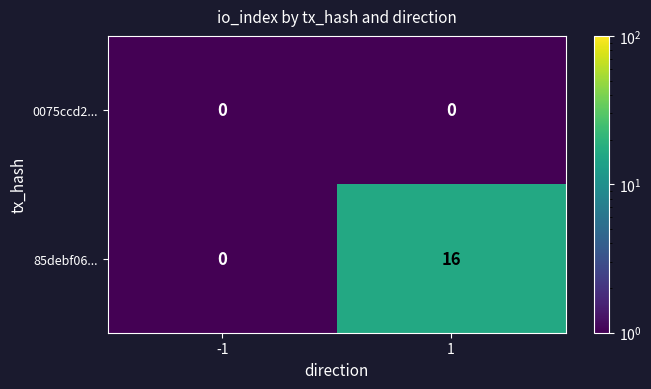

List the series in order of their overall mean, highest first.

85debf06..., 0075ccd2...